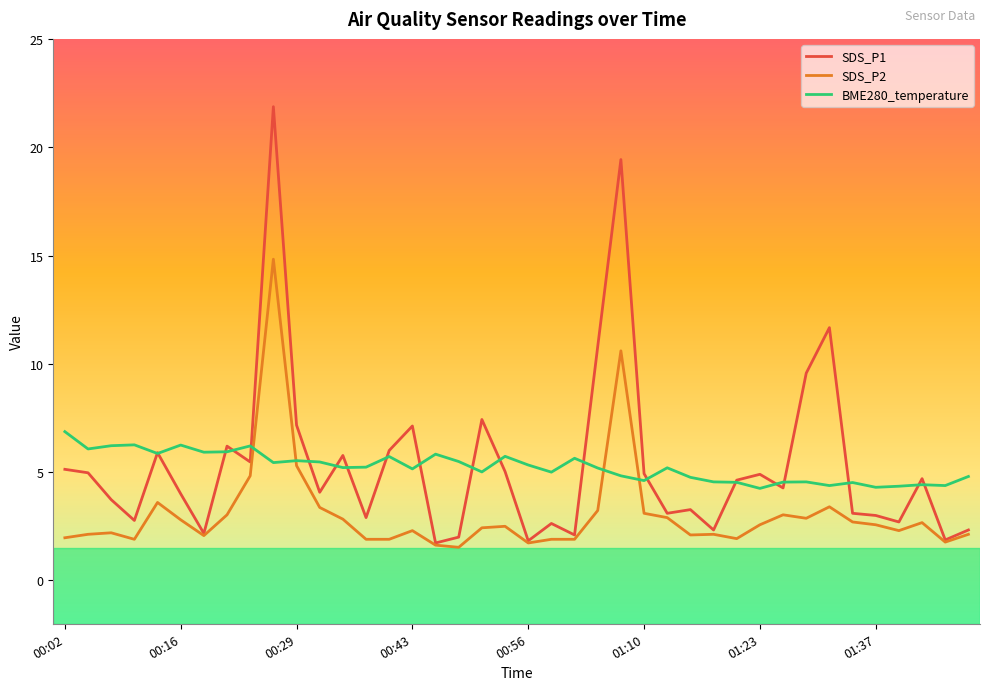

Which series has the widest spread of values?

SDS_P1